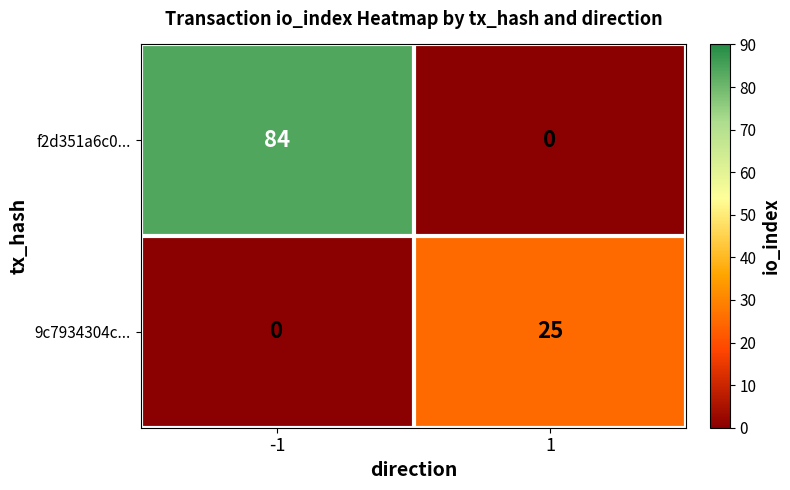

What is the maximum value shown in the chart?

84